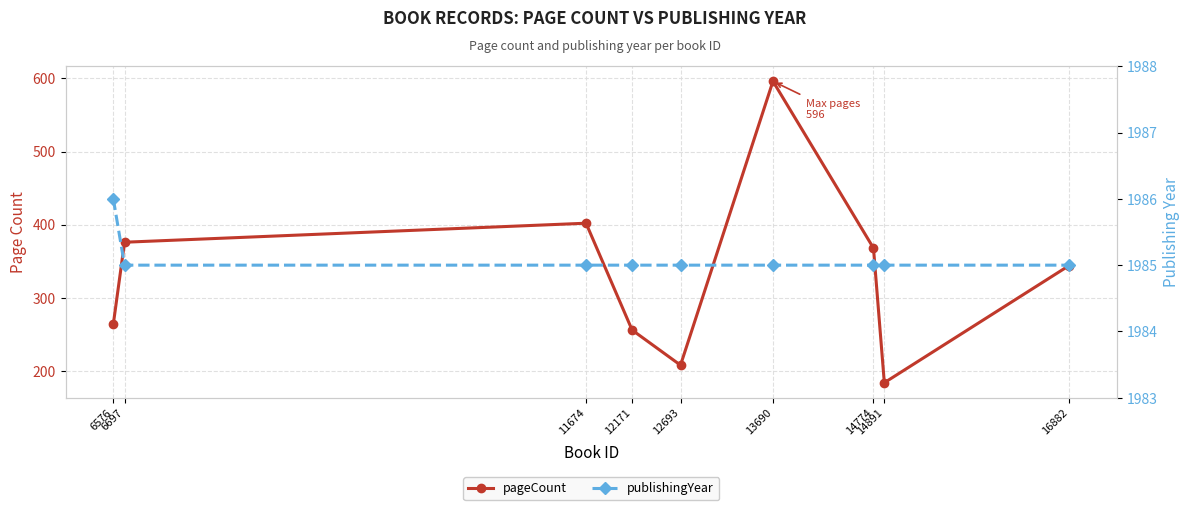

What is the sum of all pageCount values?

2998